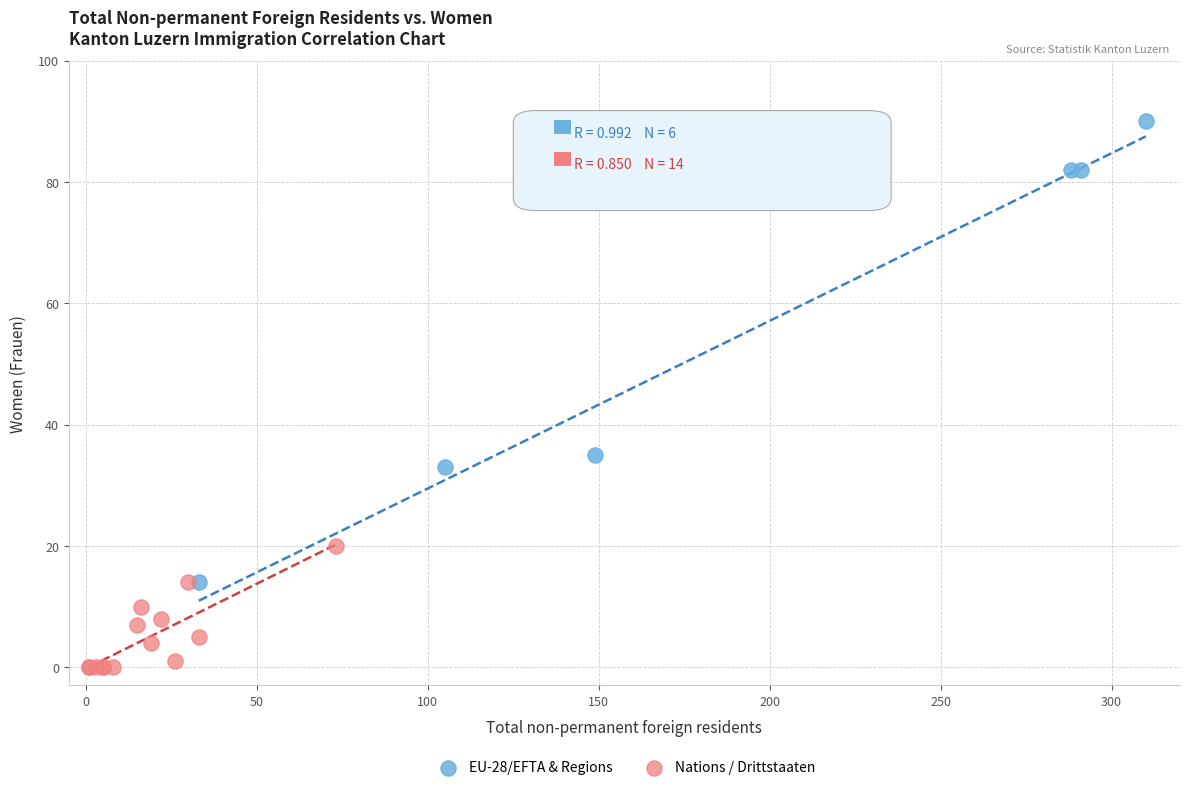

Which series has the widest spread of Y values?

EU-28/EFTA & Regions